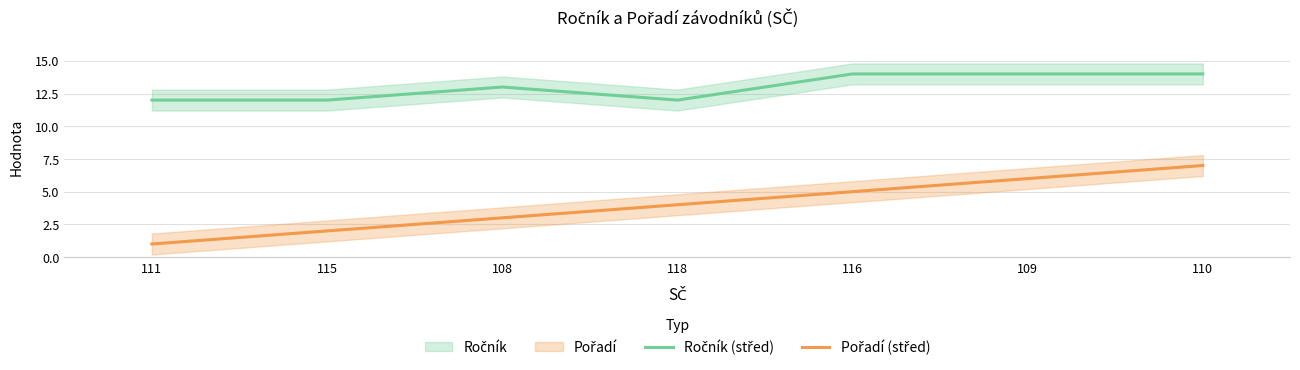

List the series in order of their peak value, lowest first.

Pořadí (střed), Ročník (střed)